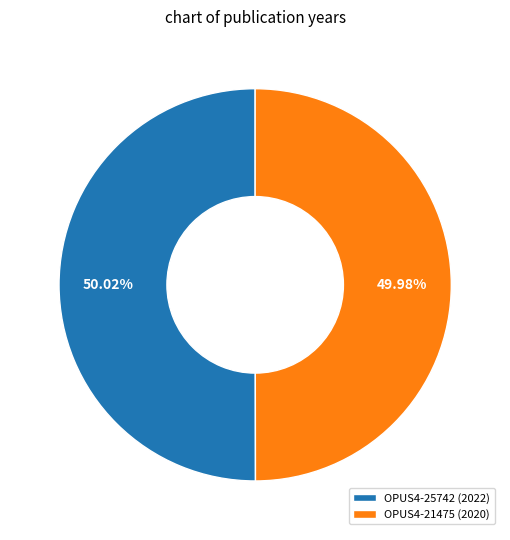

Is there a majority slice in this chart?

Yes